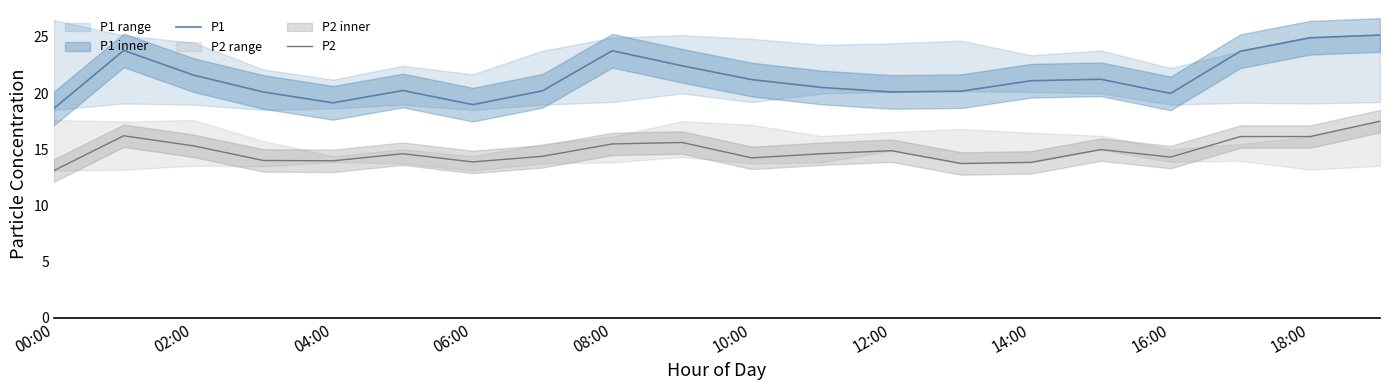

Which label corresponds to the largest value in the chart?

19